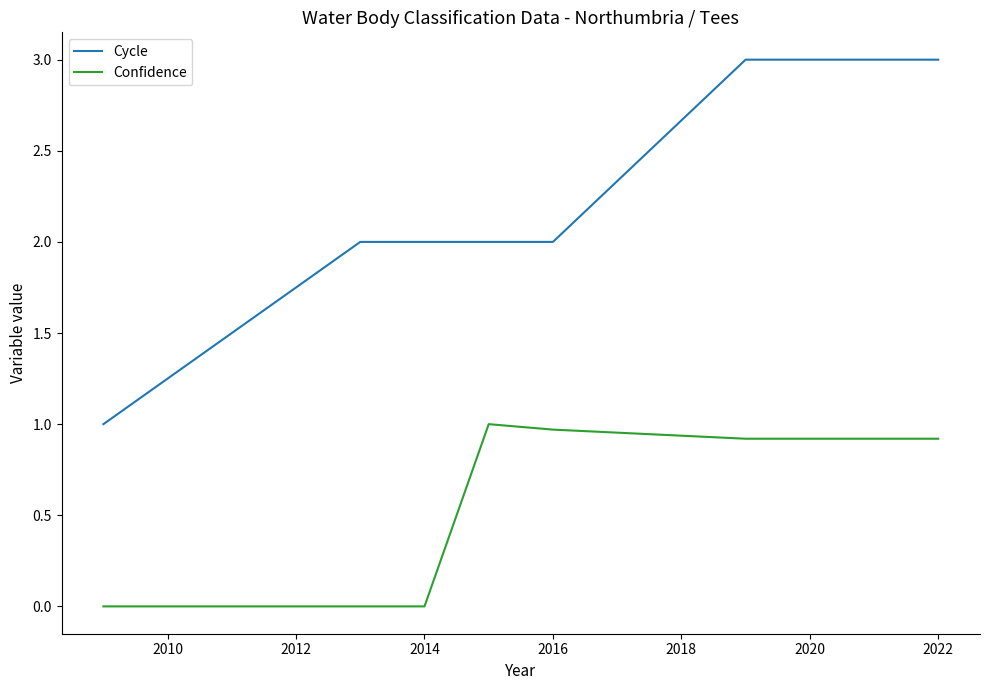

Which series has the largest total across all categories?

Cycle